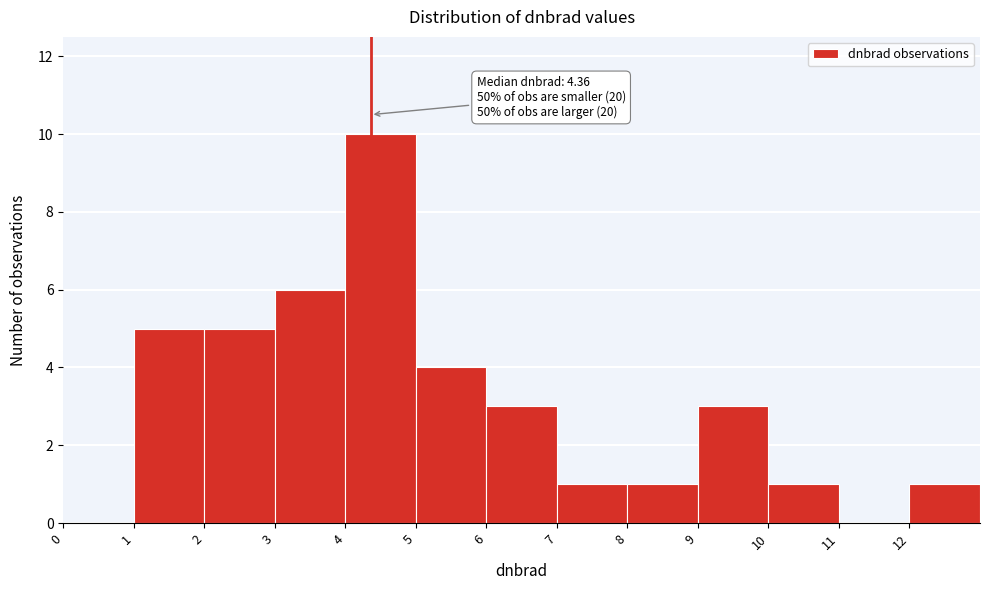

Over which range of the x-axis is the bar tallest?

4 to 5